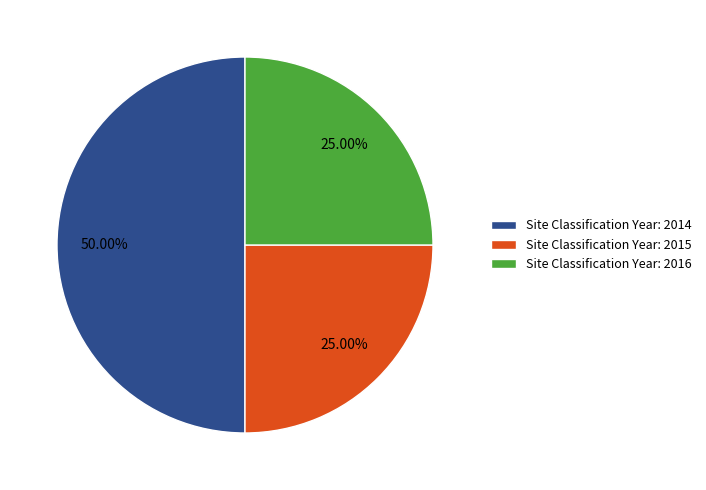

Is the sum of Site Classification Year: 2016 and Site Classification Year: 2014 greater than half?

Yes